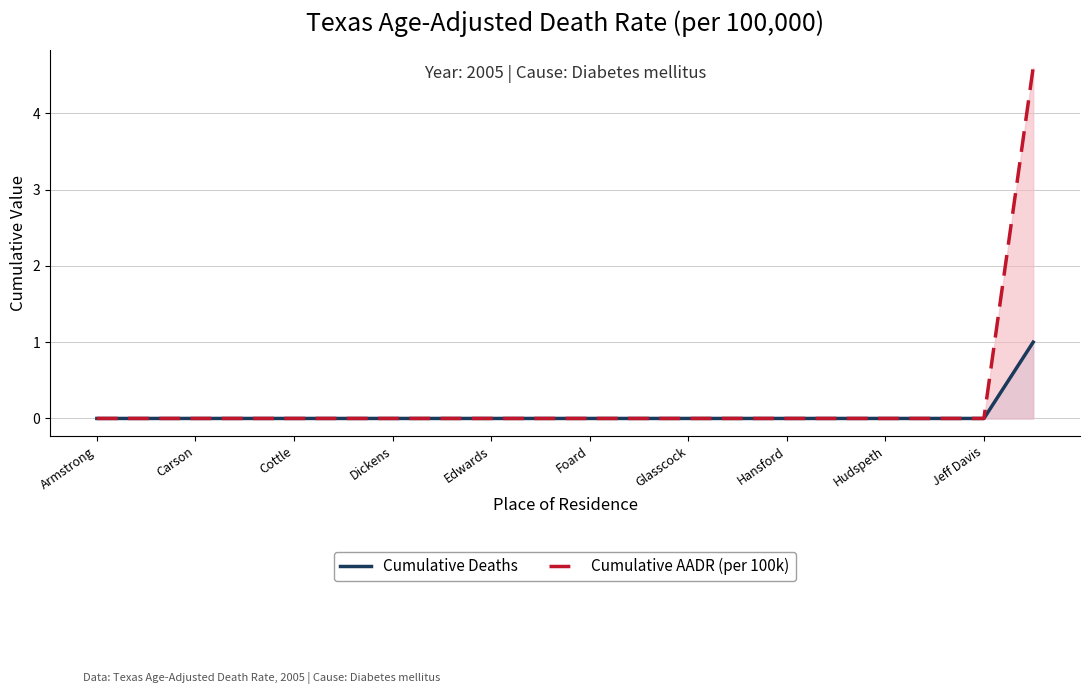

Does the chart have visible grid lines?

Yes